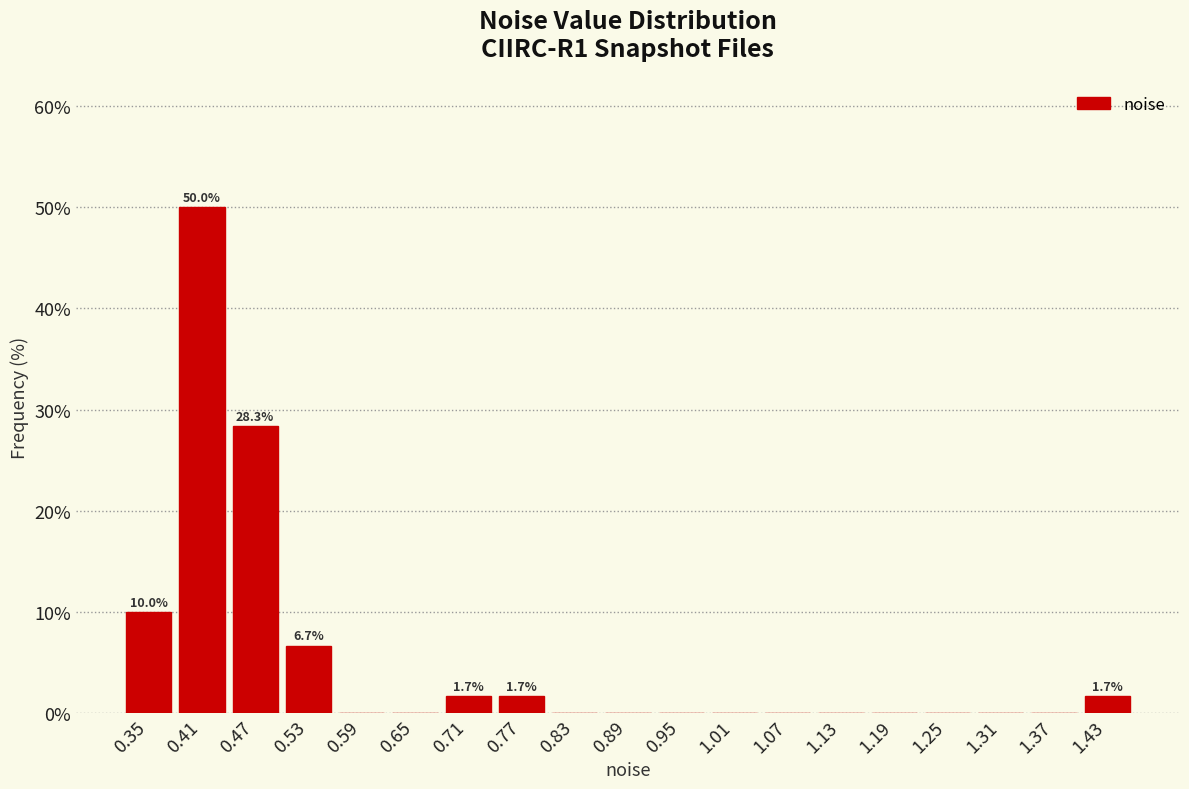

Which range on the x-axis has the tallest bar?

0.38 to 0.44